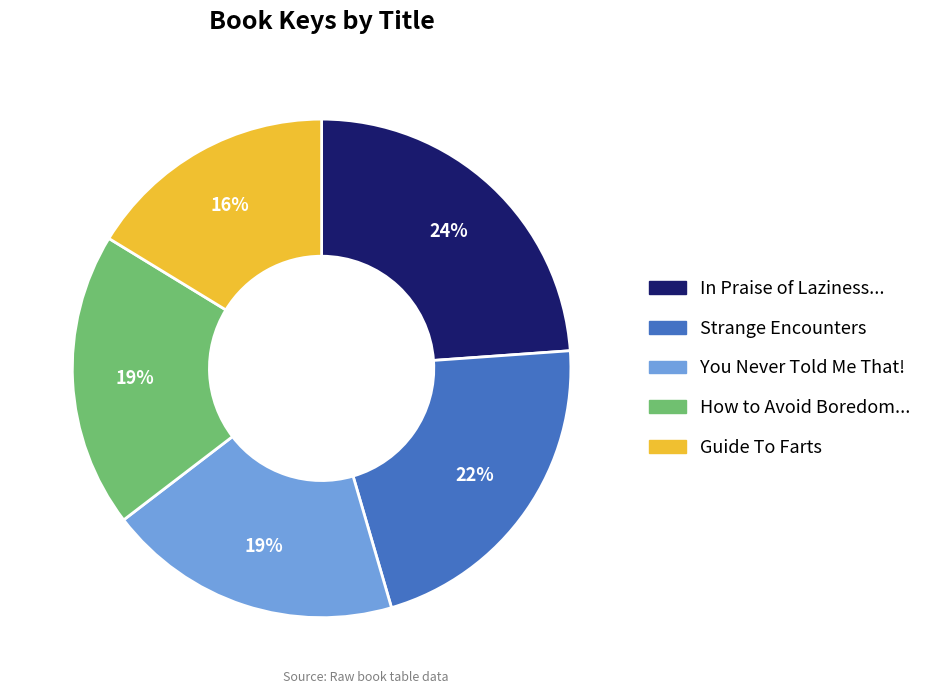

True or false: Guide To Farts accounts for 16% of the total.

True